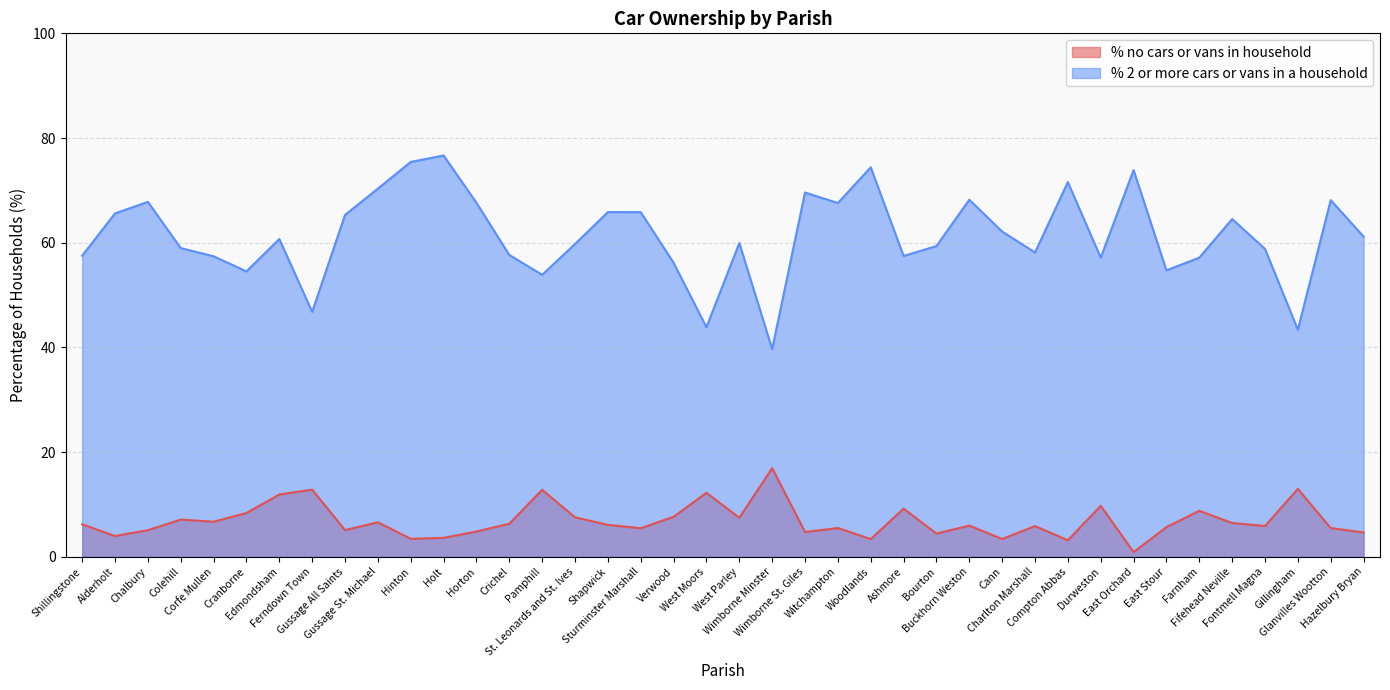

What is the average value of the % 2 or more cars or vans in a household series?

61.4